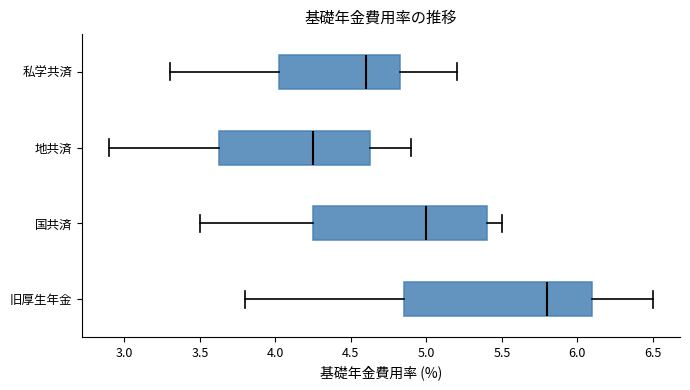

Which box is the widest, from its left edge to its right edge?

旧厚生年金